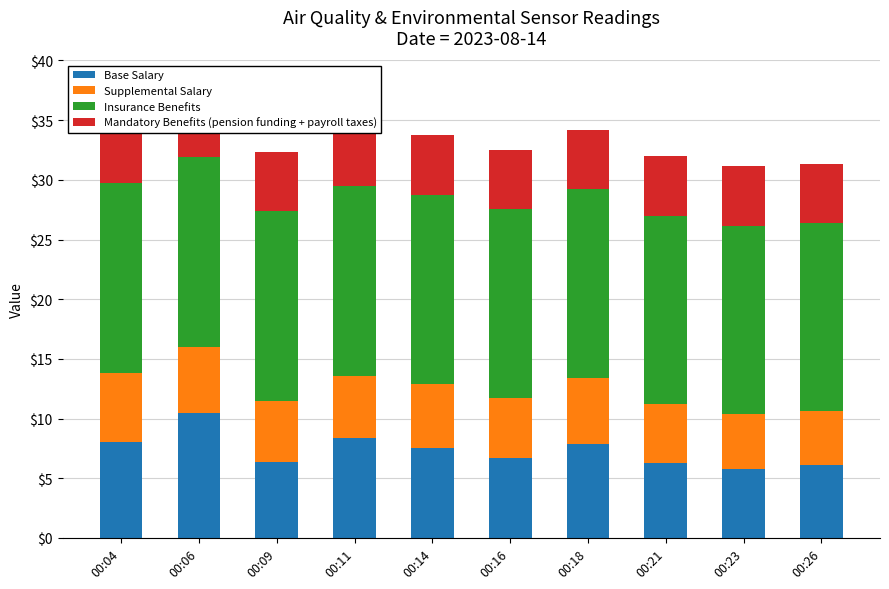

How many bars are there in each group?

4